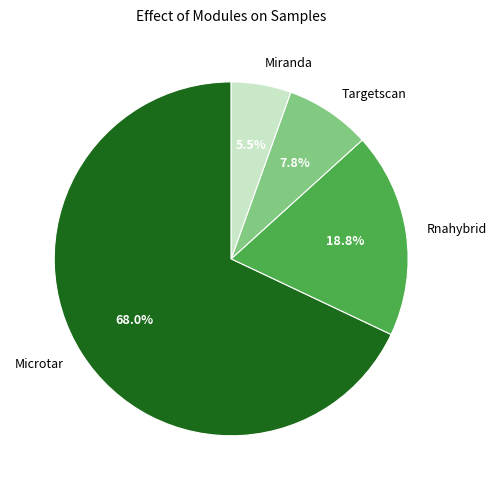

How much of the chart is everything except Targetscan?

92.2%